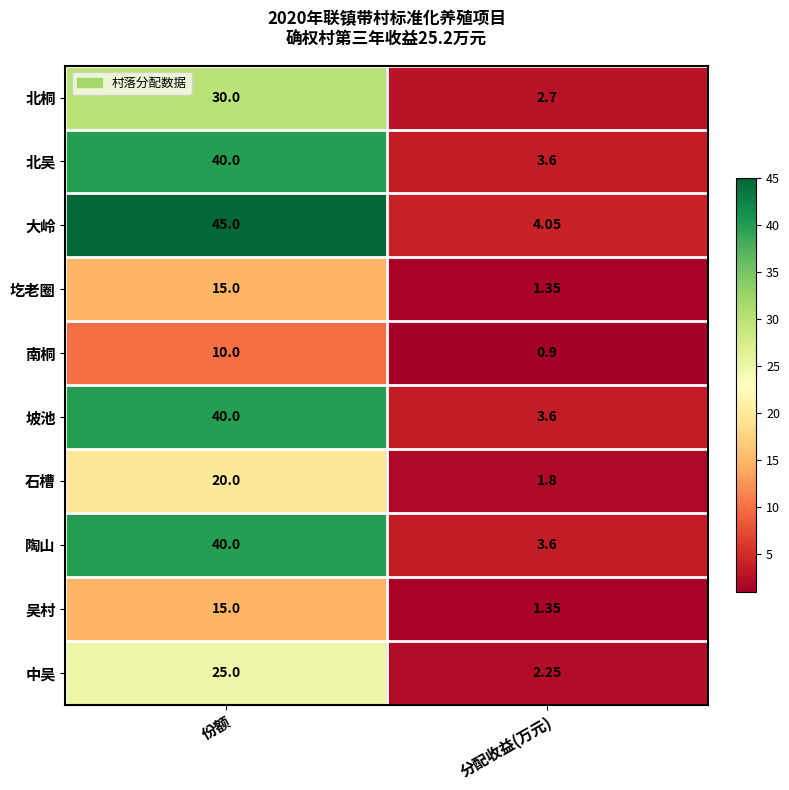

List the labels in order of 大岭 value, smallest first.

分配收益(万元), 份额